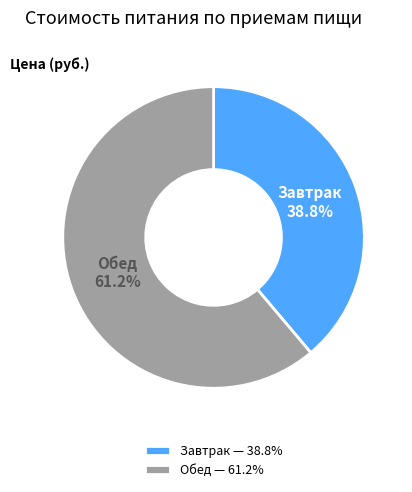

To the nearest percent, what percentage of the pie is Завтрак?

39%